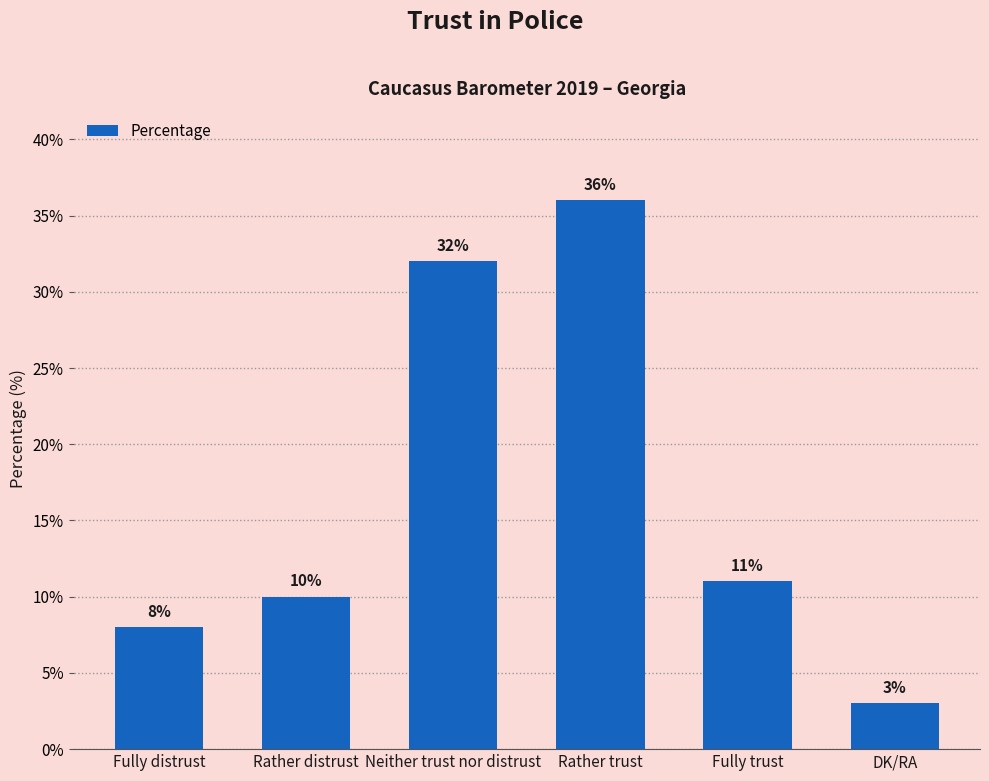

True or false: the data shows 10 at Rather distrust.

True